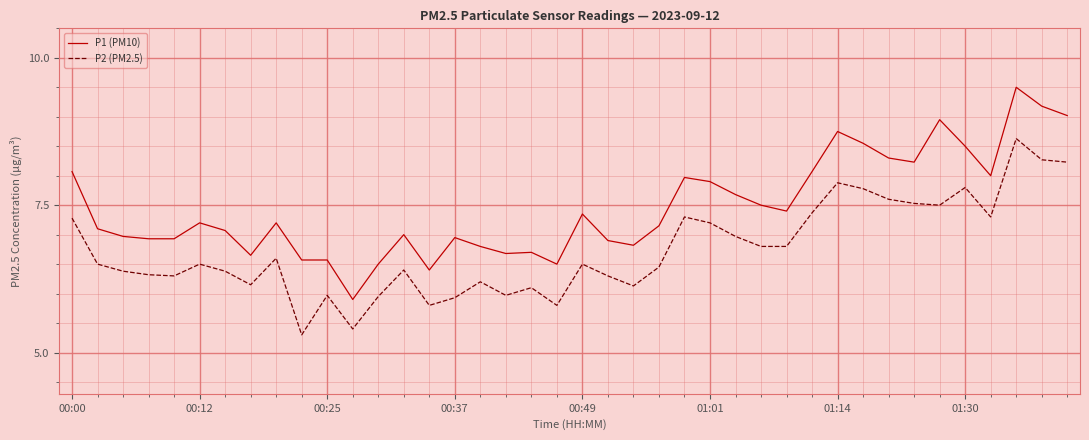

Rank the series by their average value, from lowest to highest.

P2 (PM2.5), P1 (PM10)